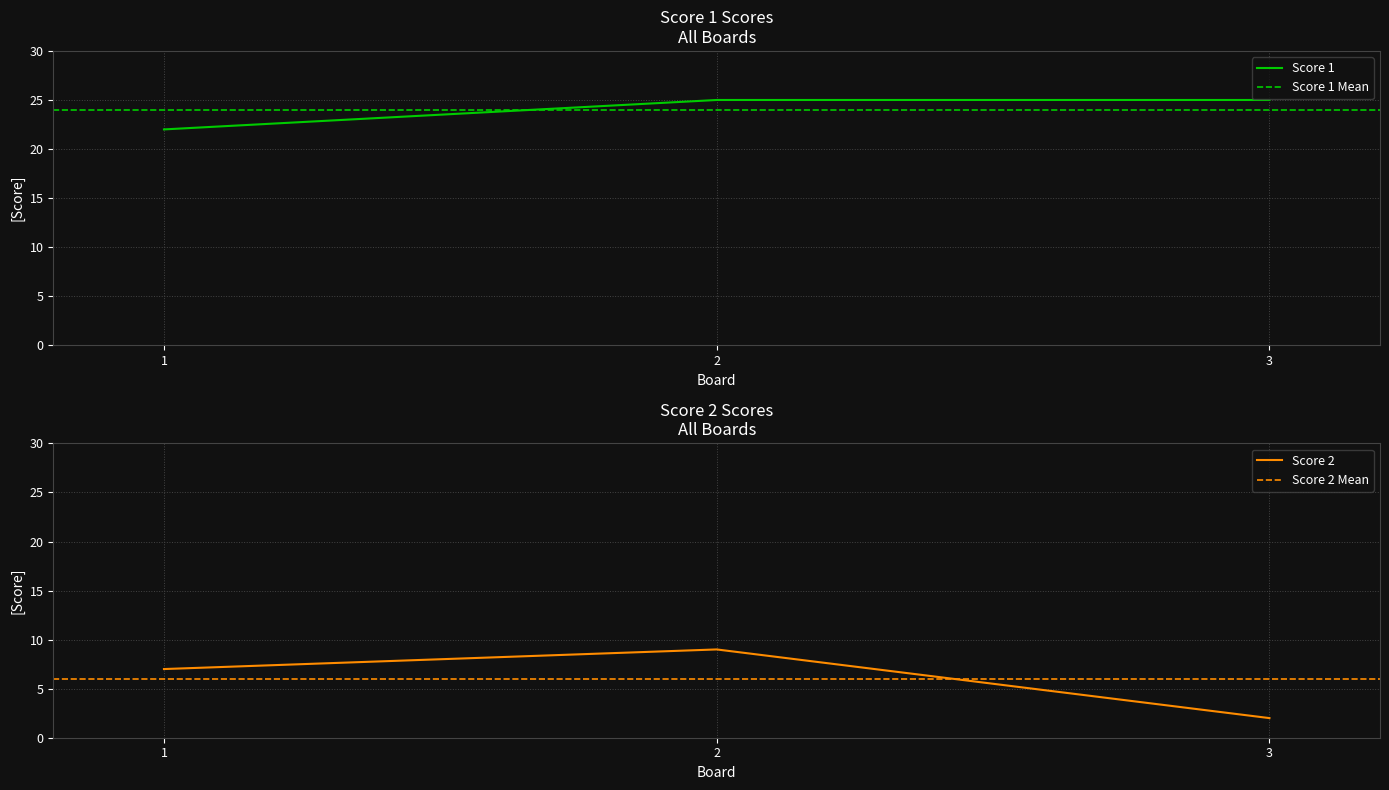

What are all the series names shown in the legend?

Score 1, Score 2